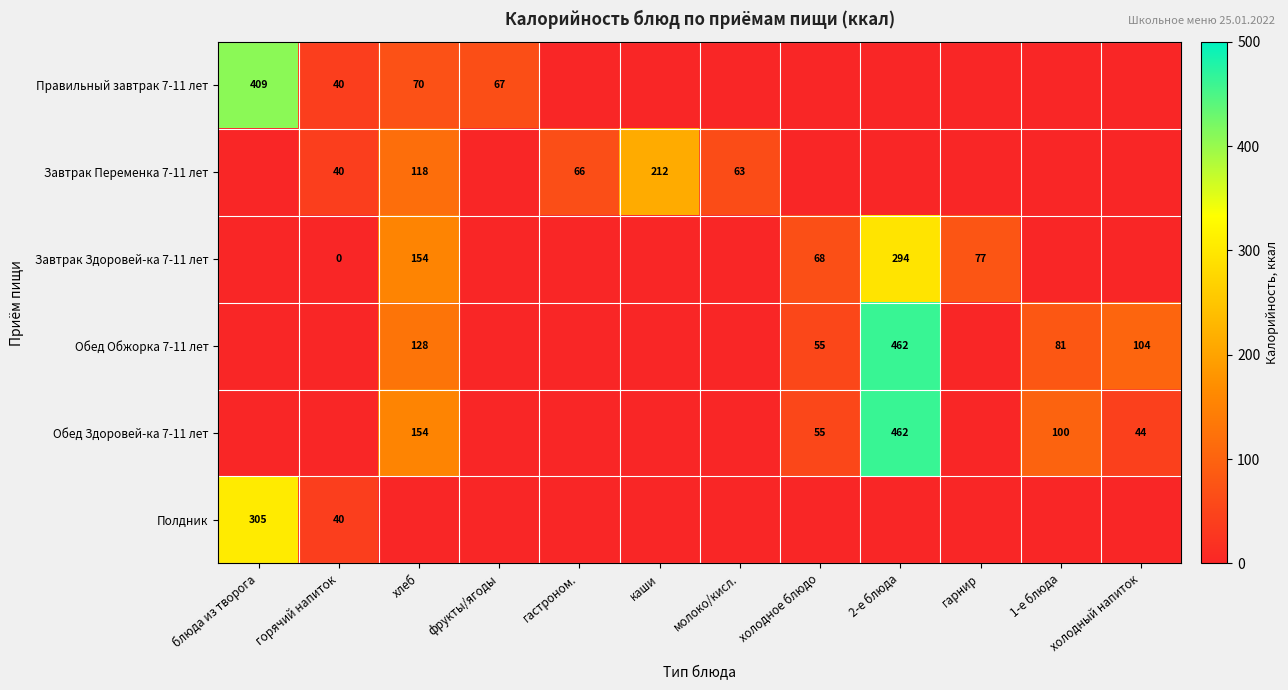

Is it true that Завтрак Переменка 7-11 лет equals 67 at хлеб?

False